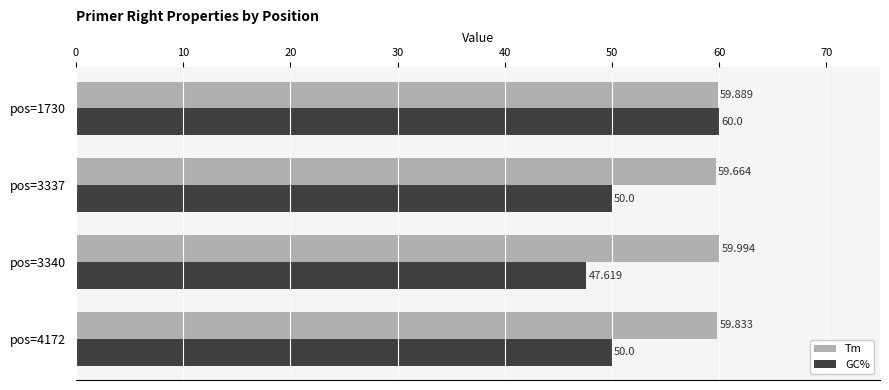

Rank the categories by Tm value from lowest to highest.

pos=3337, pos=4172, pos=1730, pos=3340